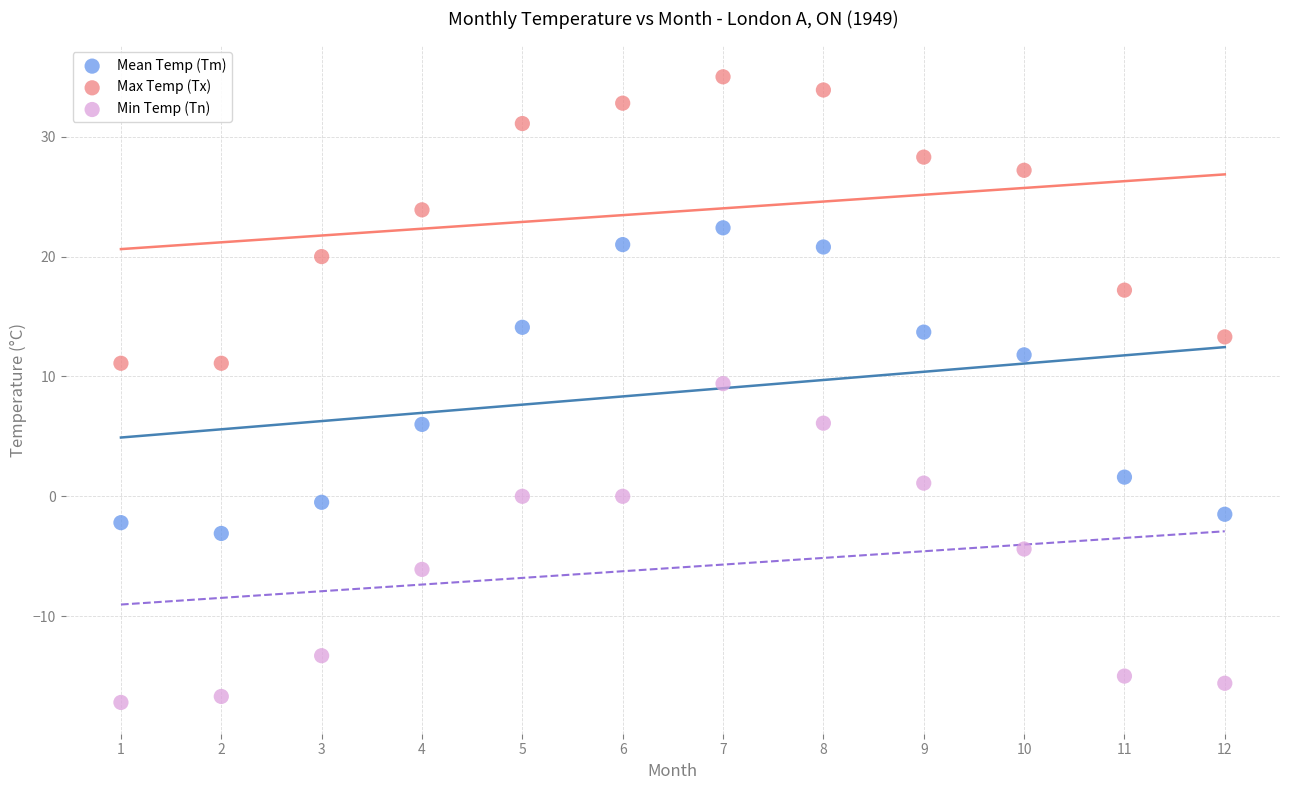

Across all data points, what is the range of Y values (max minus min)?

52.2